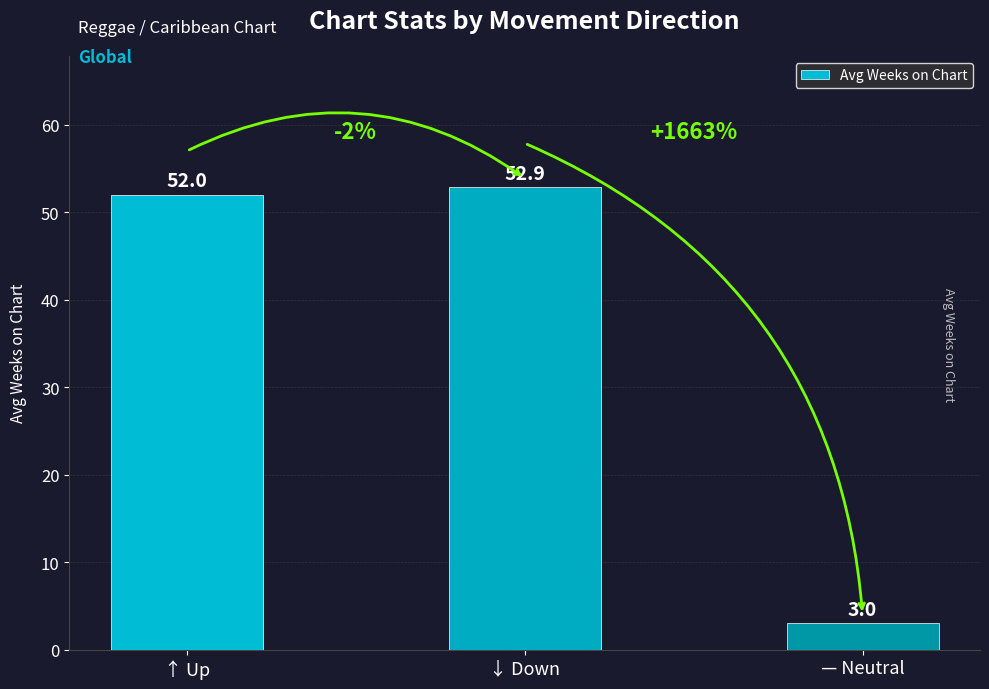

Does the chart contain any negative values?

No